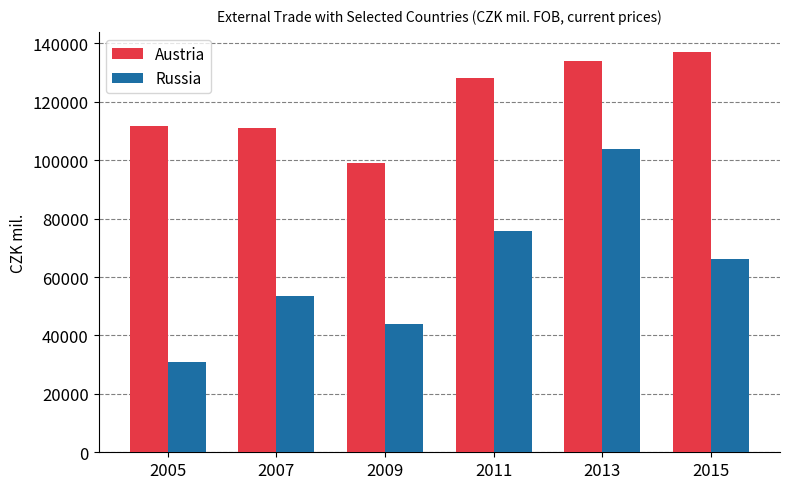

List the series in order of their peak value, highest first.

Austria, Russia